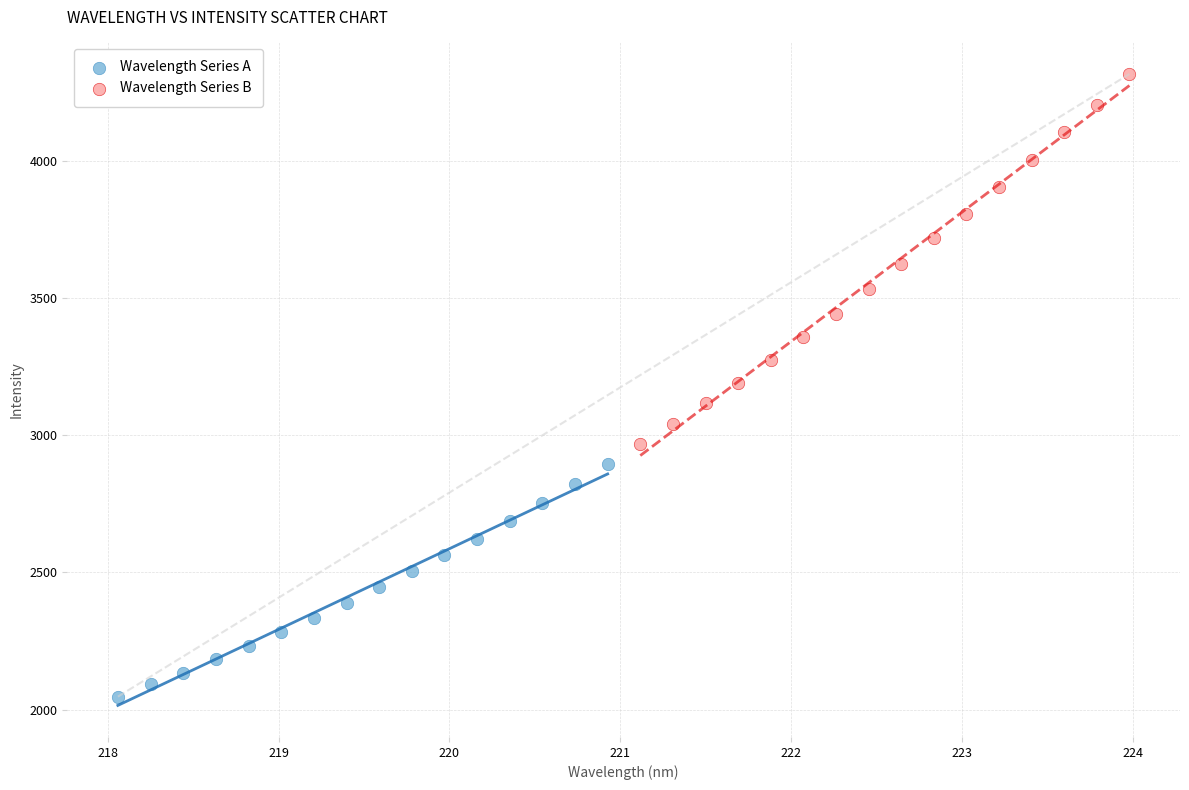

Which series reaches the maximum Y coordinate?

Wavelength Series B